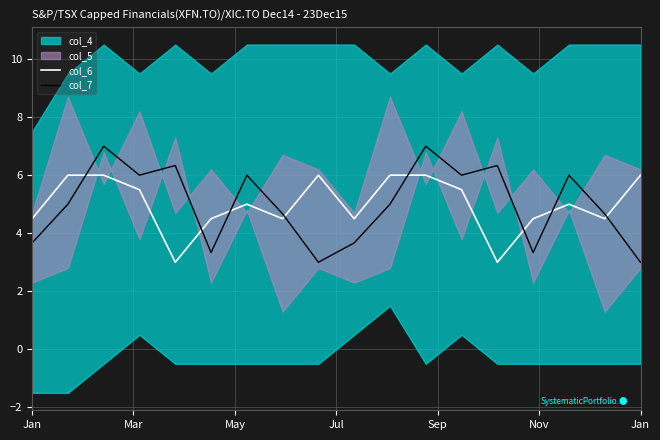

Which series ends up on top after the final intersection of col_6 and col_7?

col_6